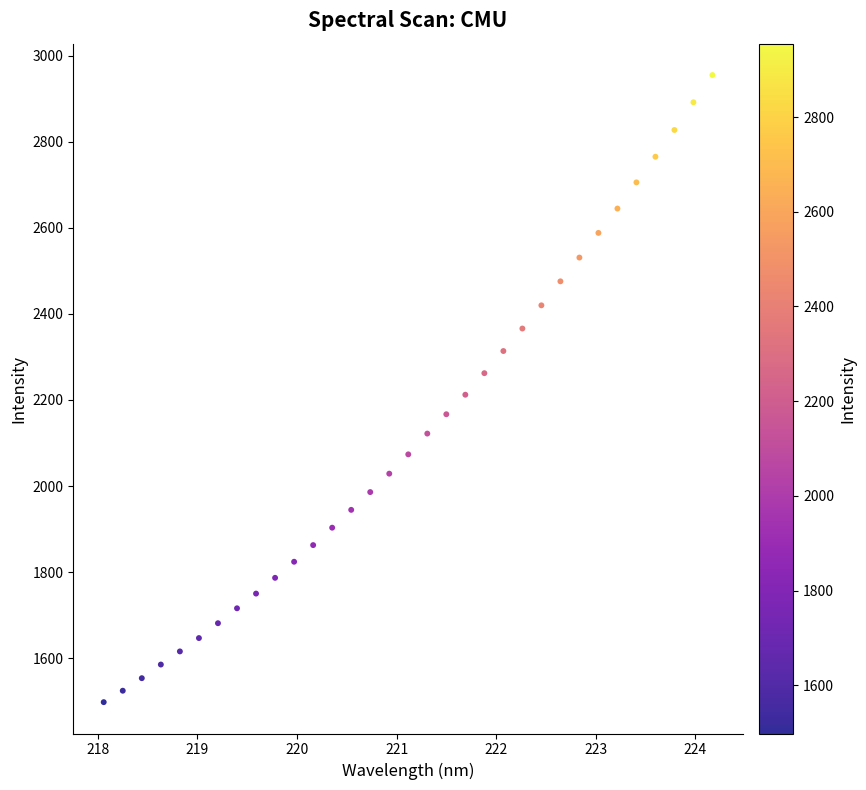

What is the range of X values (max minus min)?

6.1